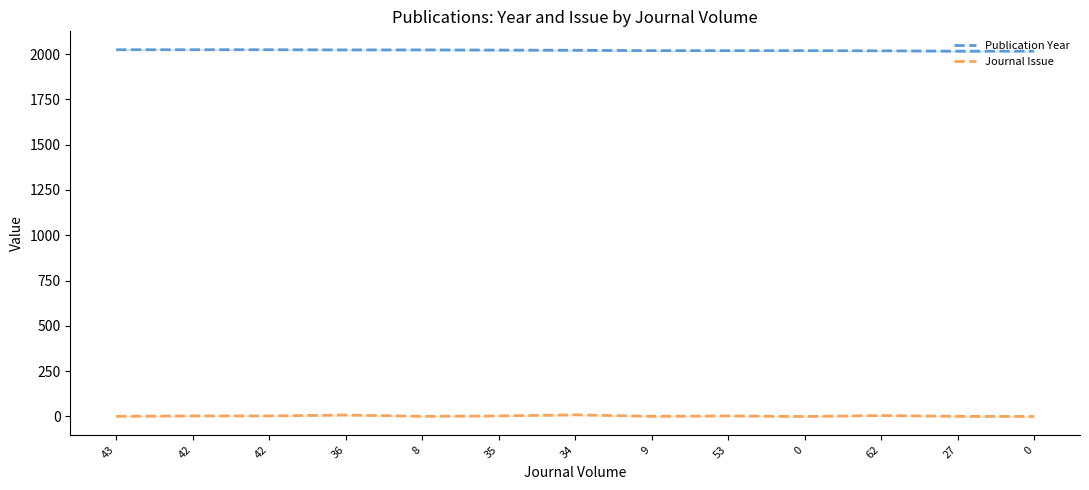

Reading left to right, transcribe all the data shown in this chart.

Publication Year: 2024	2024	2024	2023	2023	2022	2021	2019	2019	2019	2018	2016	2016
Journal Issue: 1	3	3	8	1	3	9	1	3	0	5	1	0